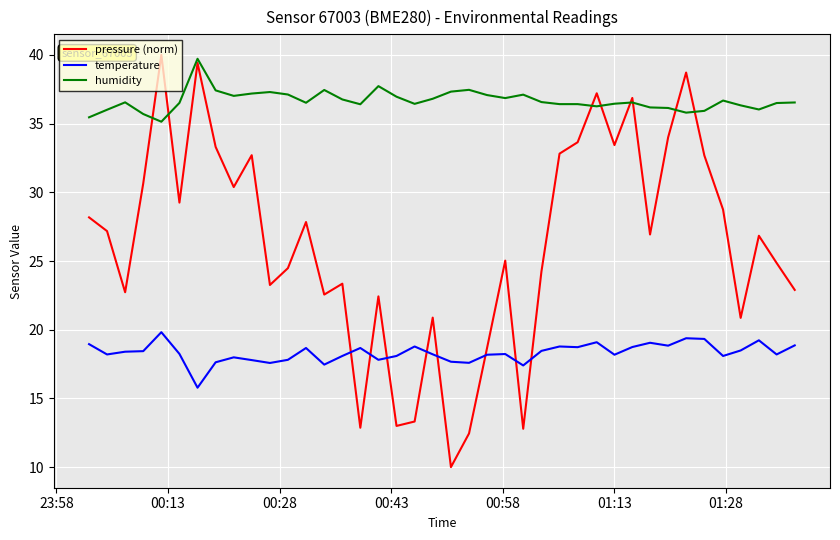

What is the difference between the second highest and second lowest values in the pressure (norm) series?

27.0